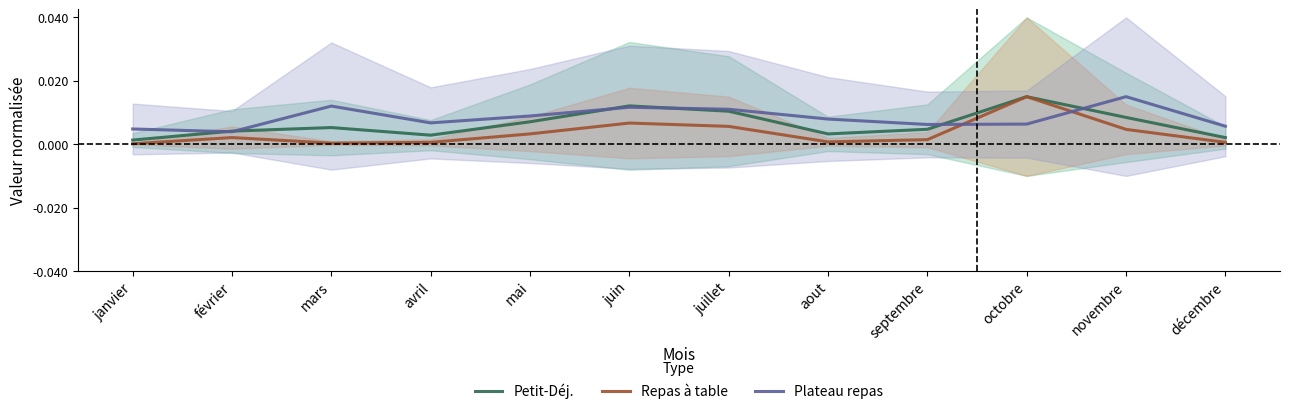

The value of Petit-Déj. at décembre is 0.0. True or false?

False